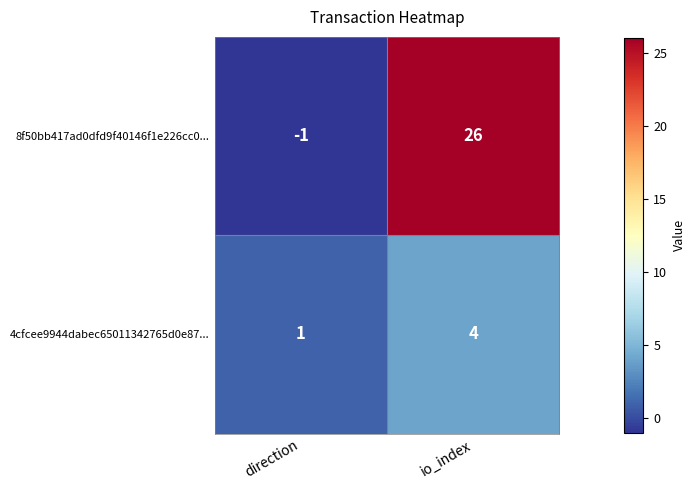

Which category has the highest value across all series?

io_index